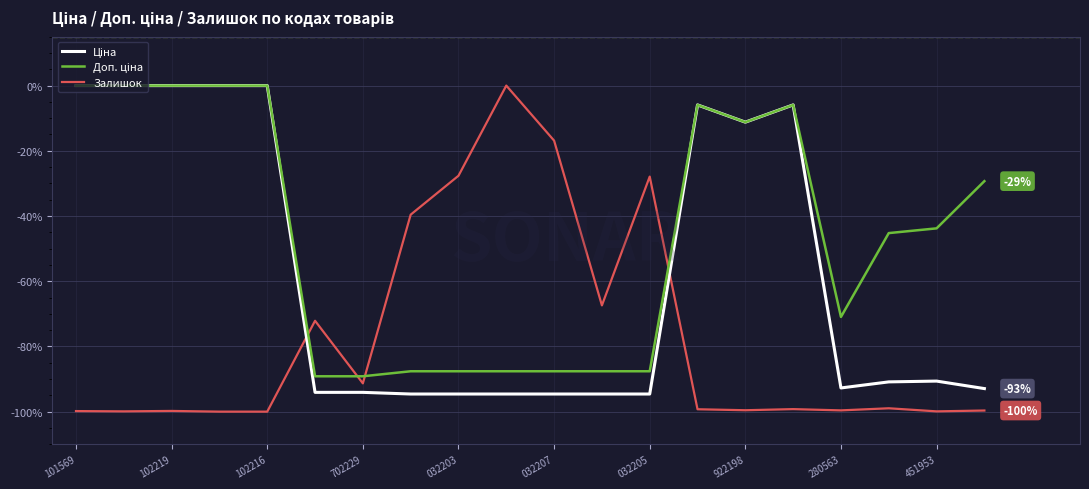

What is the lowest value of the Залишок series?

-100.0